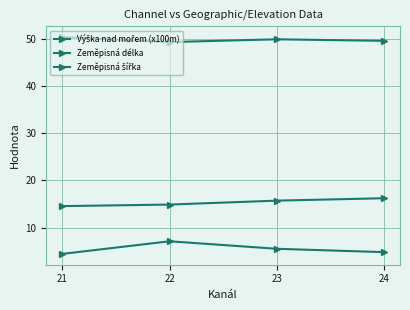

What is the value of the Výška nad mořem (x100m) point at the 4th from the left?

4.8